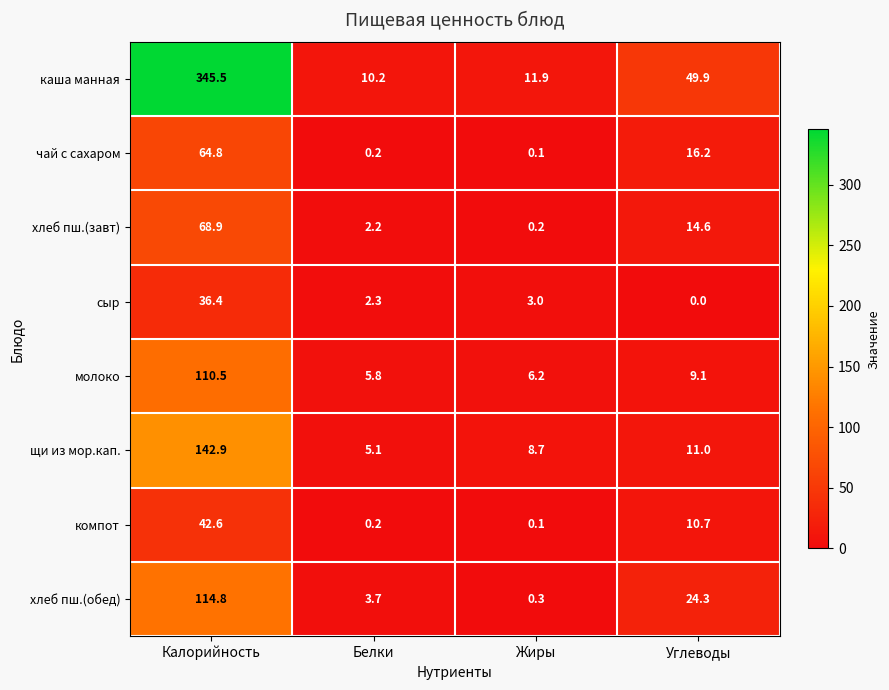

What is the spread (max minus min) of values at Углеводы?

49.9